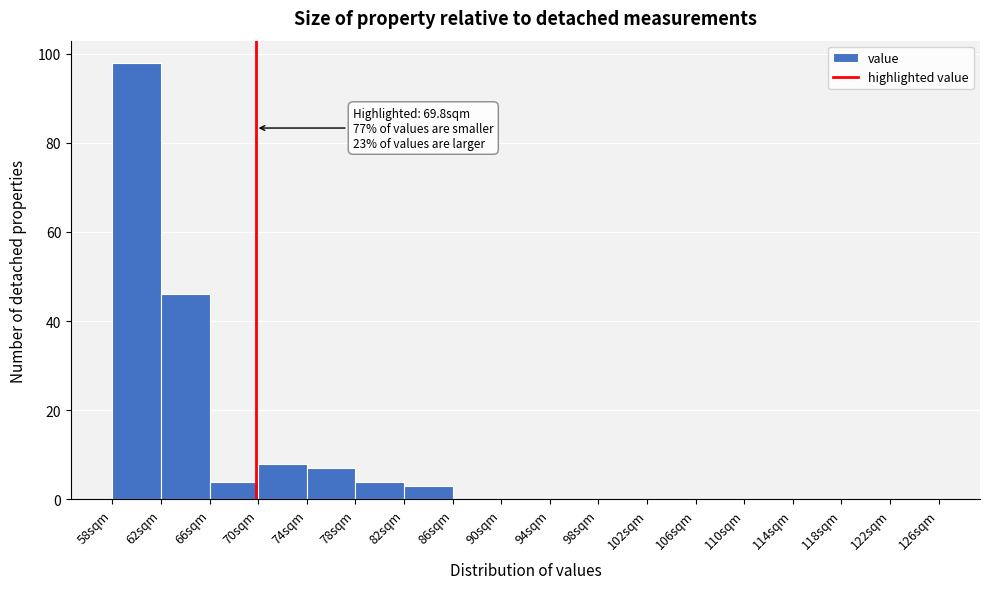

Over which range of the x-axis is the bar tallest?

58 to 62